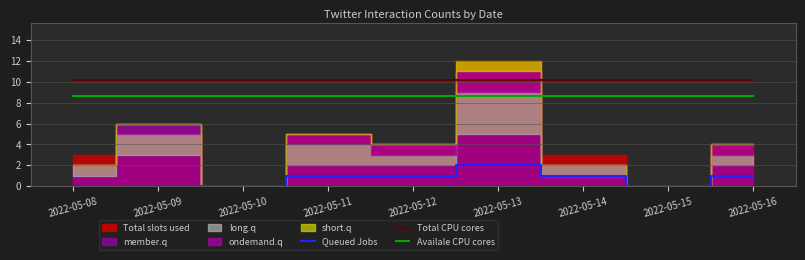

The Total CPU cores series shows 10.2 at 2022-05-09. True or false?

True